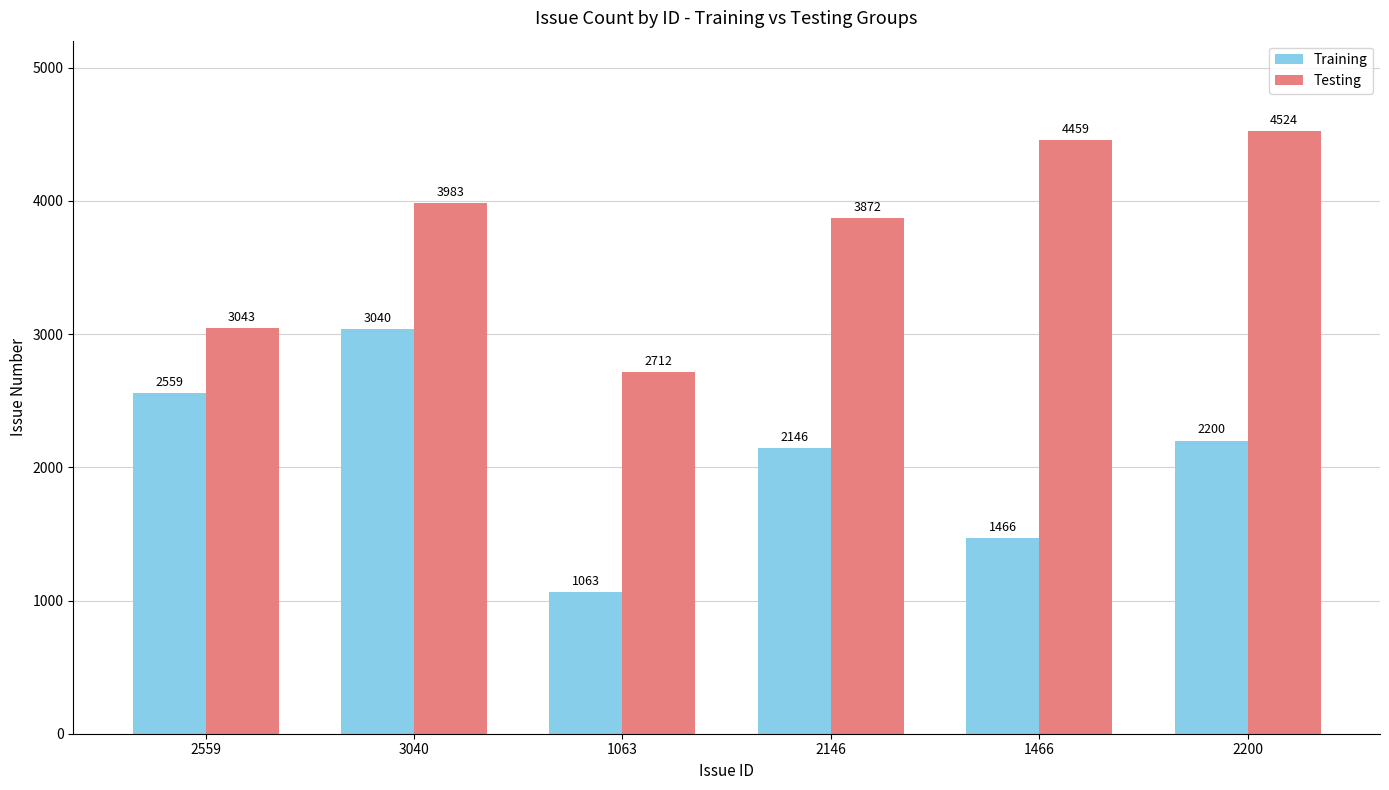

What is the average value of the Testing series?

3766